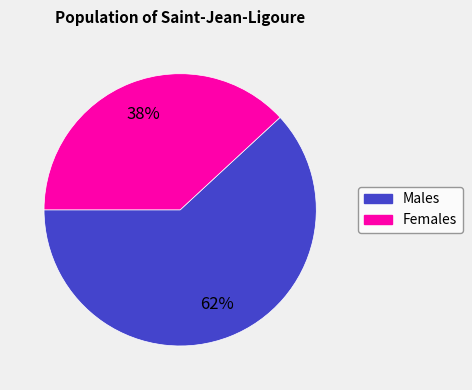

Is there any slice that represents more than half of the pie?

Yes